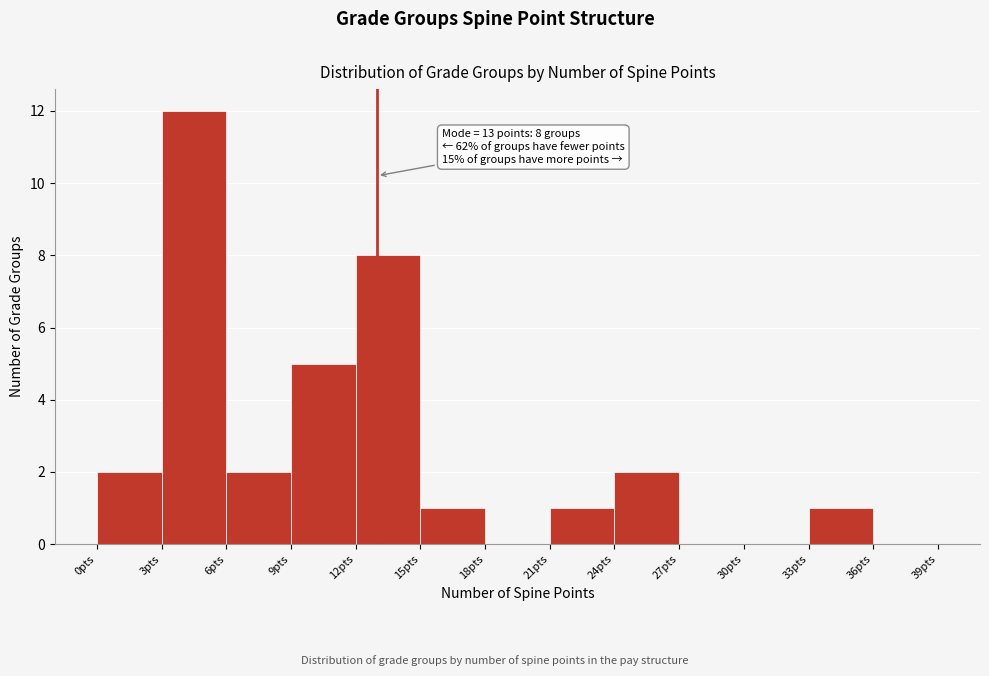

Over which range of the x-axis is the bar tallest?

3 to 6